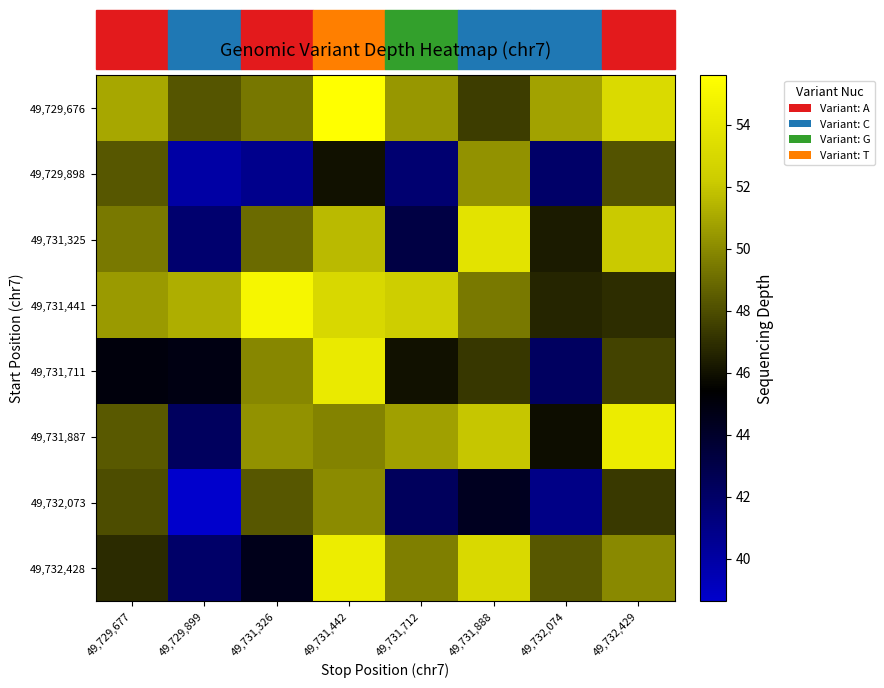

Reading left to right, what are all the values shown in this chart?

49,729,676: 49,729,677=51.0	49,729,899=48.2	49,731,326=49.4	49,731,442=55.6	49,731,712=50.5	49,731,888=47.4	49,732,074=50.8	49,732,429=53.1
49,729,898: 49,729,677=48.4	49,729,899=40.0	49,731,326=40.8	49,731,442=46.0	49,731,712=41.7	49,731,888=50.3	49,732,074=41.9	49,732,429=48.2
49,731,325: 49,729,677=49.4	49,729,899=41.8	49,731,326=49.0	49,731,442=51.5	49,731,712=43.1	49,731,888=53.8	49,732,074=46.3	49,732,429=52.1
49,731,441: 49,729,677=50.5	49,729,899=51.2	49,731,326=54.9	49,731,442=53.0	49,731,712=52.3	49,731,888=49.4	49,732,074=46.7	49,732,429=46.9
49,731,711: 49,729,677=45.0	49,729,899=44.8	49,731,326=49.9	49,731,442=54.2	49,731,712=46.0	49,731,888=47.3	49,732,074=42.2	49,732,429=47.7
49,731,887: 49,729,677=48.4	49,729,899=42.3	49,731,326=50.3	49,731,442=49.8	49,731,712=50.7	49,731,888=52.0	49,732,074=45.9	49,732,429=54.3
49,732,073: 49,729,677=48.0	49,729,899=38.6	49,731,326=48.3	49,731,442=50.0	49,731,712=42.4	49,731,888=44.4	49,732,074=41.0	49,732,429=47.3
49,732,428: 49,729,677=46.9	49,729,899=42.0	49,731,326=44.6	49,731,442=54.4	49,731,712=49.6	49,731,888=53.1	49,732,074=48.3	49,732,429=50.0